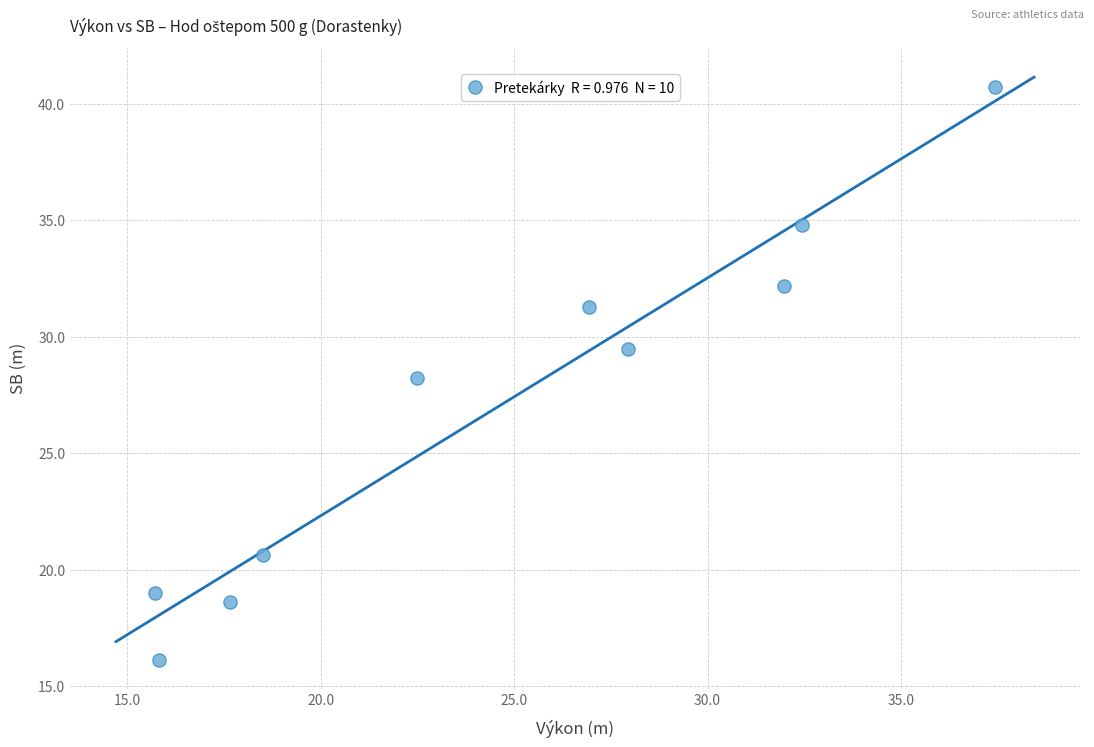

What is the average Y value?

27.1